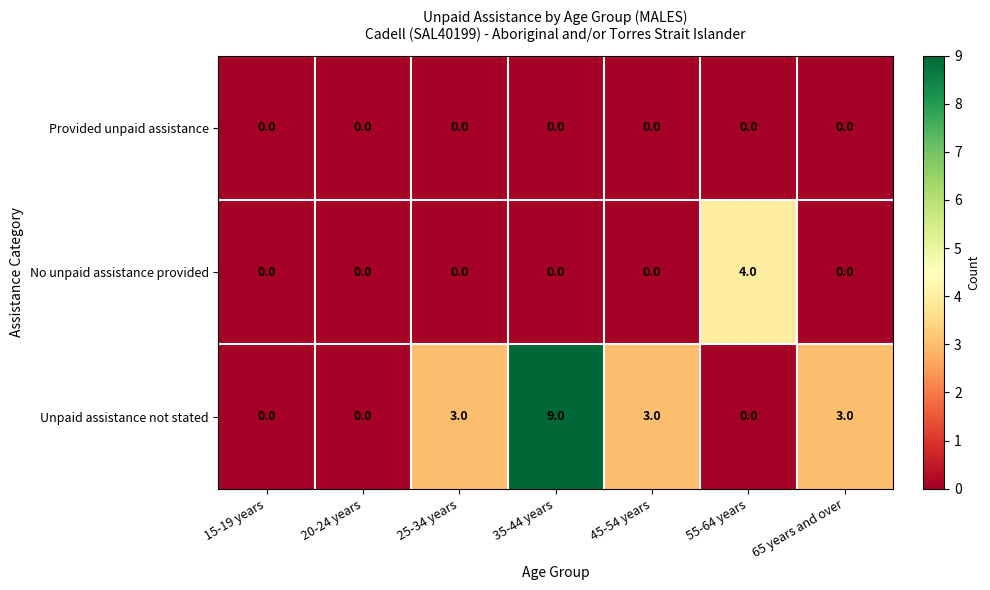

Is it true that No unpaid assistance provided equals 0 at 25-34 years?

True